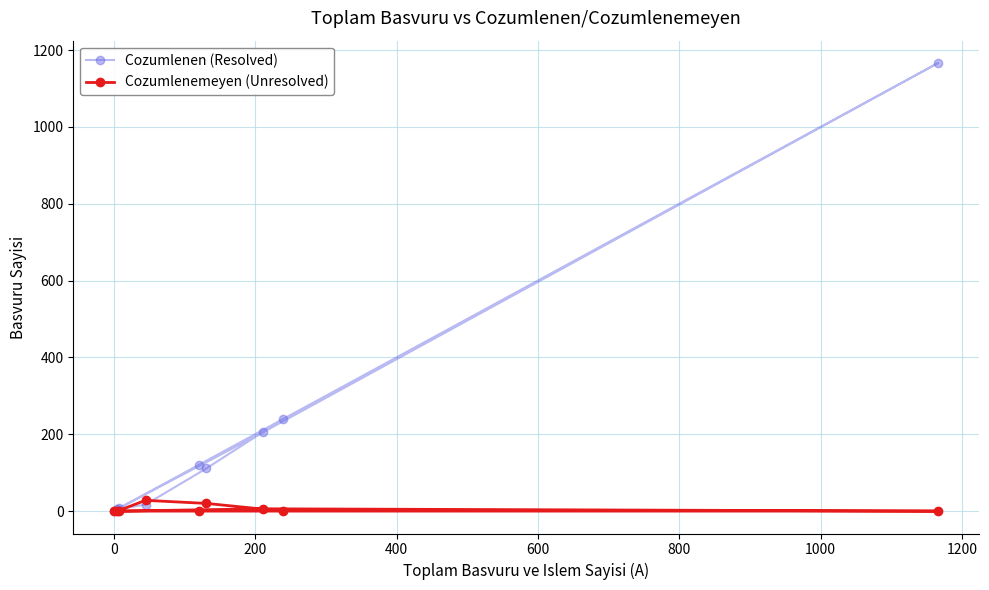

What is the difference between the maximum and minimum values in the Cozumlenen (Resolved) series?

1166